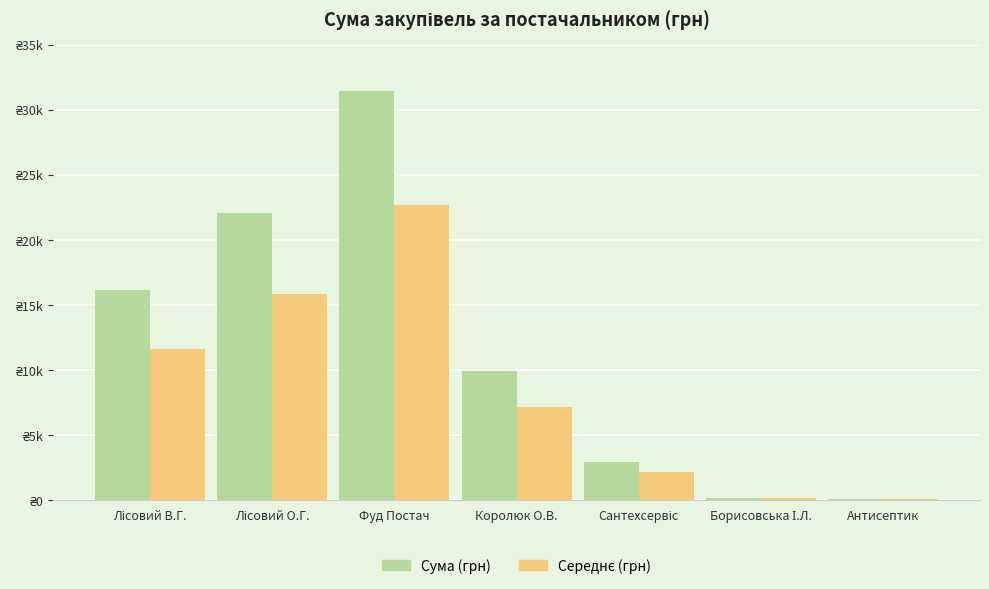

What is the spread (max minus min) of values at Сантехсервіс?

836.6